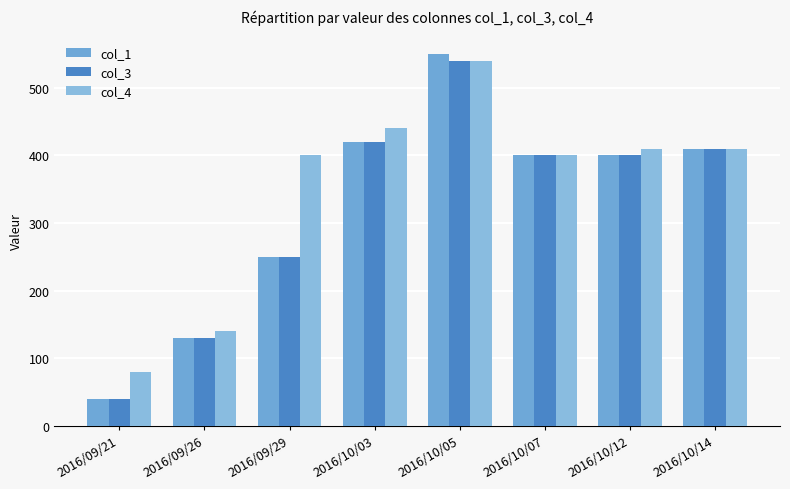

What is the difference between the maximum and minimum values in the col_1 series?

510